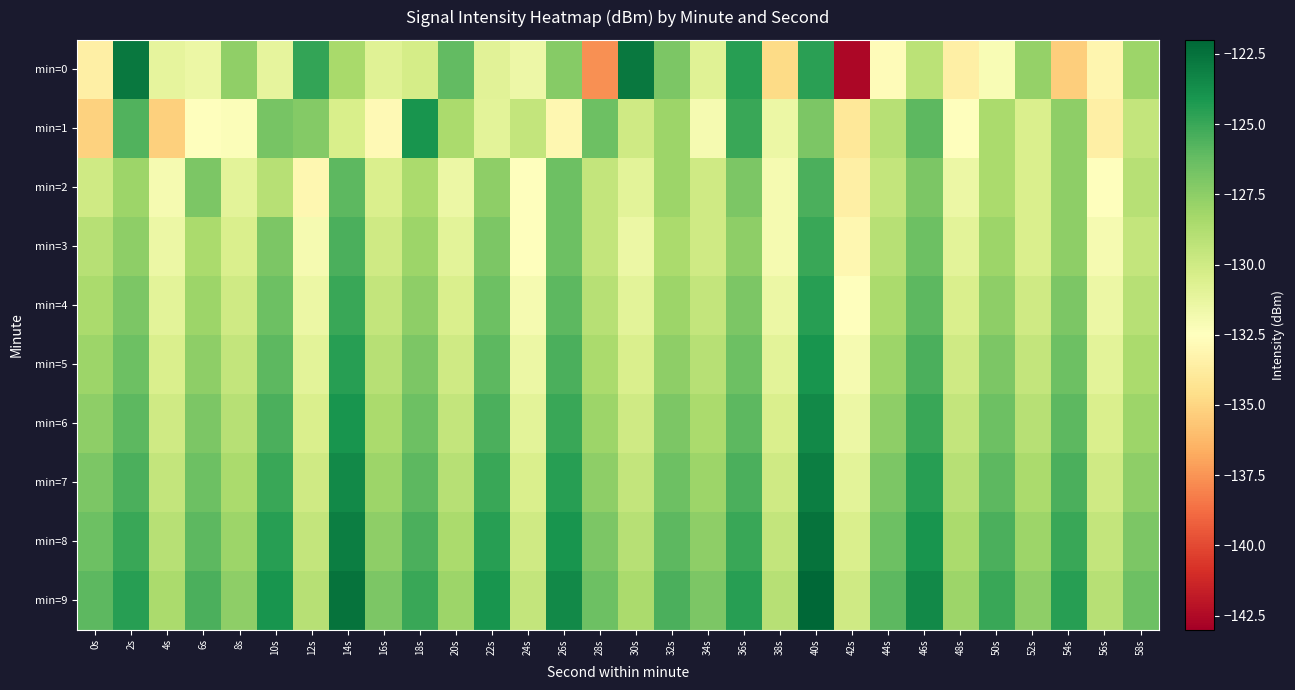

Reading left to right, what are all the values shown in this chart?

min=0: 0s=-133.5	2s=-122.8	4s=-131.1	6s=-131.5	8s=-127.6	10s=-131.1	12s=-124.8	14s=-128.4	16s=-130.8	18s=-130.2	20s=-126.2	22s=-130.9	24s=-131.6	26s=-127.3	28s=-137.7	30s=-122.8	32s=-126.9	34s=-130.8	36s=-124.5	38s=-134.7	40s=-124.6	42s=-142.6	44s=-132.7	46s=-129.2	48s=-133.5	50s=-132.1	52s=-127.8	54s=-135.3	56s=-133.1	58s=-128.0
min=1: 0s=-135.2	2s=-125.7	4s=-135.2	6s=-132.5	8s=-132.3	10s=-126.8	12s=-127.2	14s=-130.4	16s=-132.9	18s=-124.0	20s=-128.5	22s=-131.0	24s=-129.5	26s=-133.0	28s=-126.5	30s=-130.0	32s=-128.0	34s=-132.0	36s=-125.0	38s=-131.5	40s=-127.0	42s=-134.0	44s=-129.0	46s=-126.0	48s=-132.5	50s=-128.5	52s=-130.5	54s=-127.5	56s=-133.5	58s=-129.5
min=2: 0s=-130.0	2s=-128.0	4s=-132.0	6s=-127.0	8s=-131.0	10s=-129.0	12s=-133.0	14s=-126.0	16s=-130.5	18s=-128.5	20s=-131.5	22s=-127.5	24s=-132.5	26s=-126.5	28s=-129.5	30s=-131.0	32s=-128.0	34s=-130.0	36s=-127.0	38s=-132.0	40s=-125.5	42s=-133.5	44s=-129.5	46s=-127.0	48s=-131.5	50s=-128.5	52s=-130.5	54s=-127.5	56s=-132.5	58s=-129.0
min=3: 0s=-129.0	2s=-127.5	4s=-131.5	6s=-128.5	8s=-130.5	10s=-127.0	12s=-132.0	14s=-125.5	16s=-130.0	18s=-128.0	20s=-131.0	22s=-127.0	24s=-132.5	26s=-126.5	28s=-129.5	30s=-131.5	32s=-128.5	34s=-130.0	36s=-127.5	38s=-132.0	40s=-125.0	42s=-133.0	44s=-129.0	46s=-126.5	48s=-131.0	50s=-128.0	52s=-130.5	54s=-127.5	56s=-132.0	58s=-129.5
min=4: 0s=-128.5	2s=-127.0	4s=-131.0	6s=-128.0	8s=-130.0	10s=-126.5	12s=-131.5	14s=-125.0	16s=-129.5	18s=-127.5	20s=-130.5	22s=-126.5	24s=-132.0	26s=-126.0	28s=-129.0	30s=-131.0	32s=-128.0	34s=-129.5	36s=-127.0	38s=-131.5	40s=-124.5	42s=-132.5	44s=-128.5	46s=-126.0	48s=-130.5	50s=-127.5	52s=-130.0	54s=-127.0	56s=-131.5	58s=-129.0
min=5: 0s=-128.0	2s=-126.5	4s=-130.5	6s=-127.5	8s=-129.5	10s=-126.0	12s=-131.0	14s=-124.5	16s=-129.0	18s=-127.0	20s=-130.0	22s=-126.0	24s=-131.5	26s=-125.5	28s=-128.5	30s=-130.5	32s=-127.5	34s=-129.0	36s=-126.5	38s=-131.0	40s=-124.0	42s=-132.0	44s=-128.0	46s=-125.5	48s=-130.0	50s=-127.0	52s=-129.5	54s=-126.5	56s=-131.0	58s=-128.5
min=6: 0s=-127.5	2s=-126.0	4s=-130.0	6s=-127.0	8s=-129.0	10s=-125.5	12s=-130.5	14s=-124.0	16s=-128.5	18s=-126.5	20s=-129.5	22s=-125.5	24s=-131.0	26s=-125.0	28s=-128.0	30s=-130.0	32s=-127.0	34s=-128.5	36s=-126.0	38s=-130.5	40s=-123.5	42s=-131.5	44s=-127.5	46s=-125.0	48s=-129.5	50s=-126.5	52s=-129.0	54s=-126.0	56s=-130.5	58s=-128.0
min=7: 0s=-127.0	2s=-125.5	4s=-129.5	6s=-126.5	8s=-128.5	10s=-125.0	12s=-130.0	14s=-123.5	16s=-128.0	18s=-126.0	20s=-129.0	22s=-125.0	24s=-130.5	26s=-124.5	28s=-127.5	30s=-129.5	32s=-126.5	34s=-128.0	36s=-125.5	38s=-130.0	40s=-123.0	42s=-131.0	44s=-127.0	46s=-124.5	48s=-129.0	50s=-126.0	52s=-128.5	54s=-125.5	56s=-130.0	58s=-127.5
min=8: 0s=-126.5	2s=-125.0	4s=-129.0	6s=-126.0	8s=-128.0	10s=-124.5	12s=-129.5	14s=-123.0	16s=-127.5	18s=-125.5	20s=-128.5	22s=-124.5	24s=-130.0	26s=-124.0	28s=-127.0	30s=-129.0	32s=-126.0	34s=-127.5	36s=-125.0	38s=-129.5	40s=-122.5	42s=-130.5	44s=-126.5	46s=-124.0	48s=-128.5	50s=-125.5	52s=-128.0	54s=-125.0	56s=-129.5	58s=-127.0
min=9: 0s=-126.0	2s=-124.5	4s=-128.5	6s=-125.5	8s=-127.5	10s=-124.0	12s=-129.0	14s=-122.5	16s=-127.0	18s=-125.0	20s=-128.0	22s=-124.0	24s=-129.5	26s=-123.5	28s=-126.5	30s=-128.5	32s=-125.5	34s=-127.0	36s=-124.5	38s=-129.0	40s=-122.0	42s=-130.0	44s=-126.0	46s=-123.5	48s=-128.0	50s=-125.0	52s=-127.5	54s=-124.5	56s=-129.0	58s=-126.5